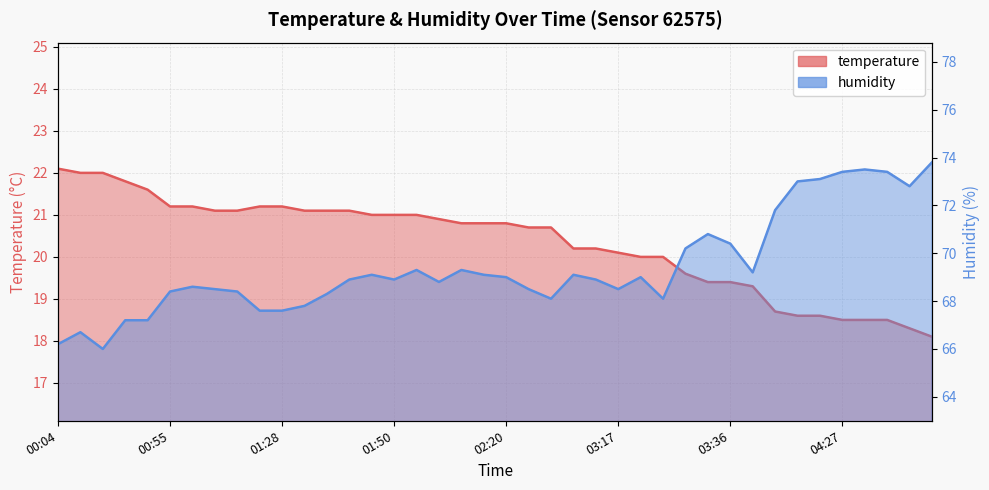

Where is the first local maximum for humidity?

00:15